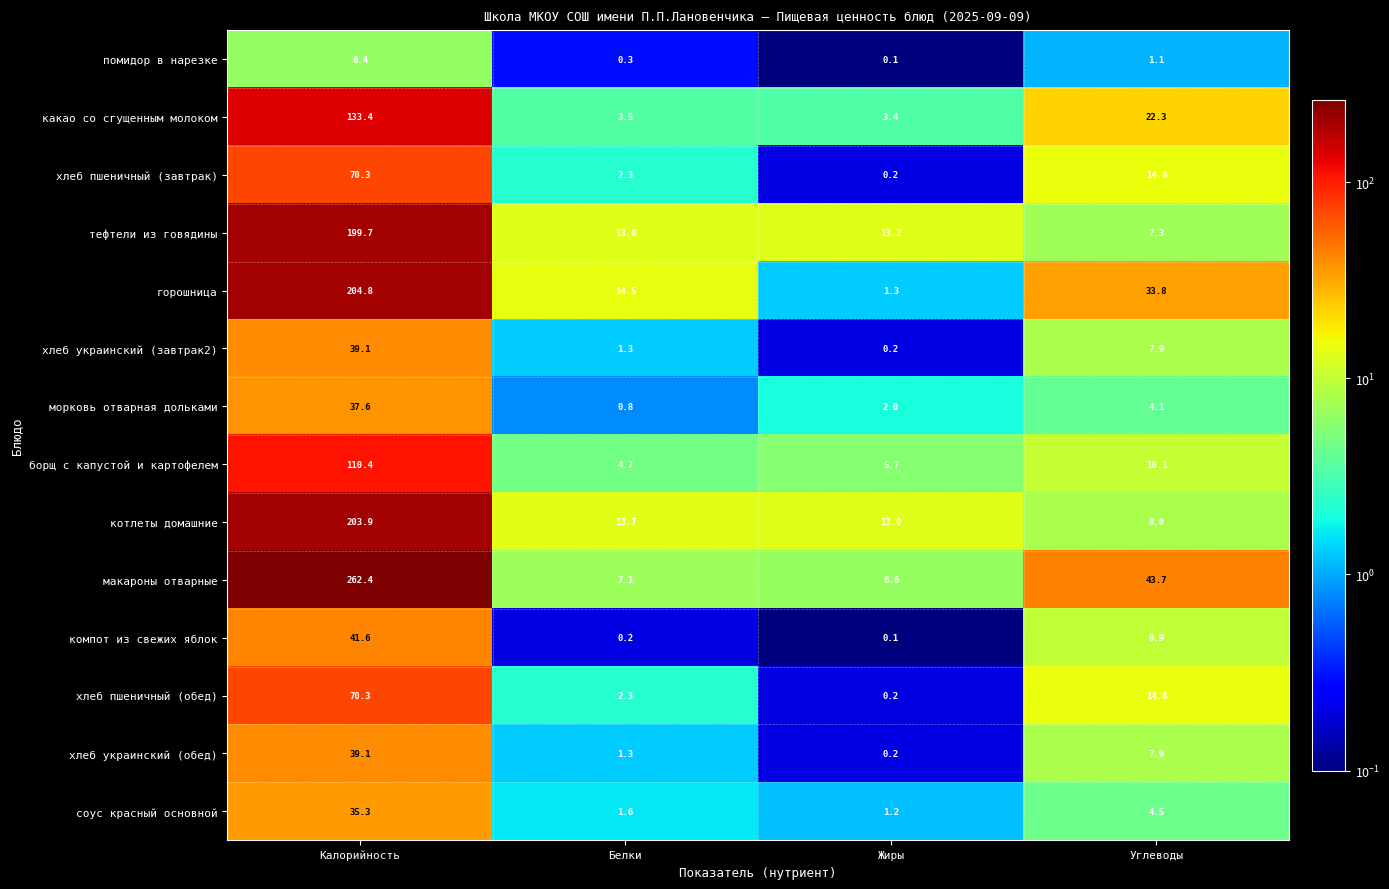

The value of соус красный основной at Калорийность is 21.9. True or false?

False